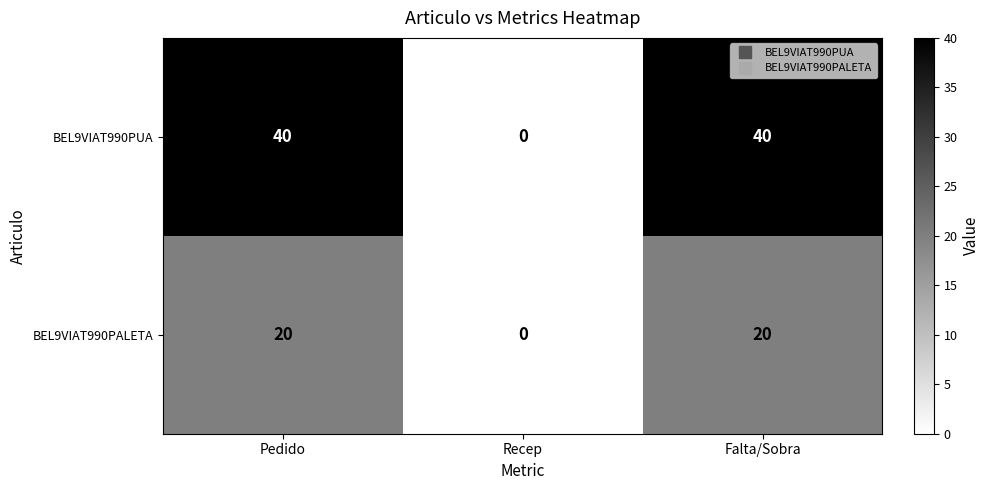

What is the approximate value of BEL9VIAT990PUA at Falta/Sobra?

40